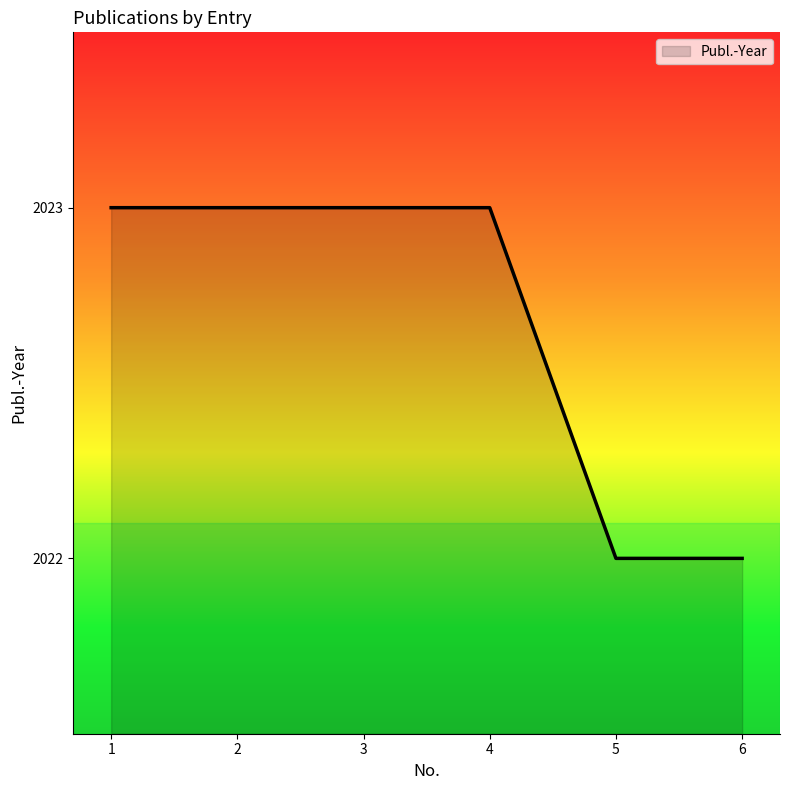

What value does the data have at 6?

2022